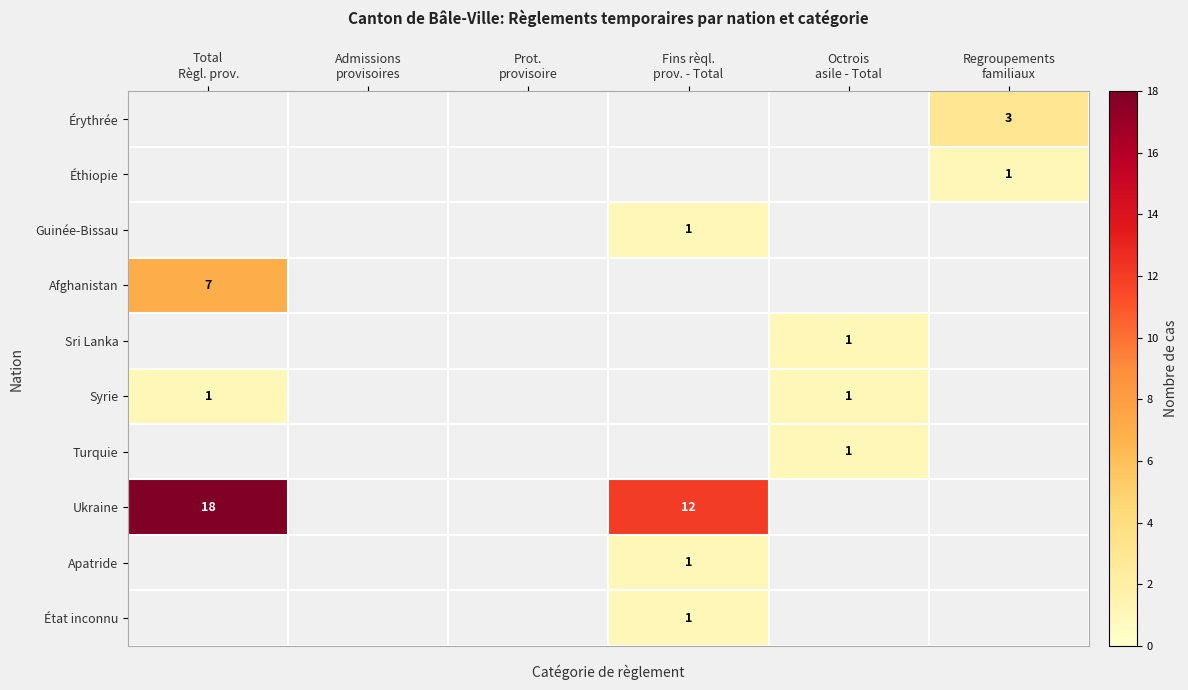

The Guinée-Bissau series shows 0.7 at Fins rèql. prov. - Total. True or false?

False